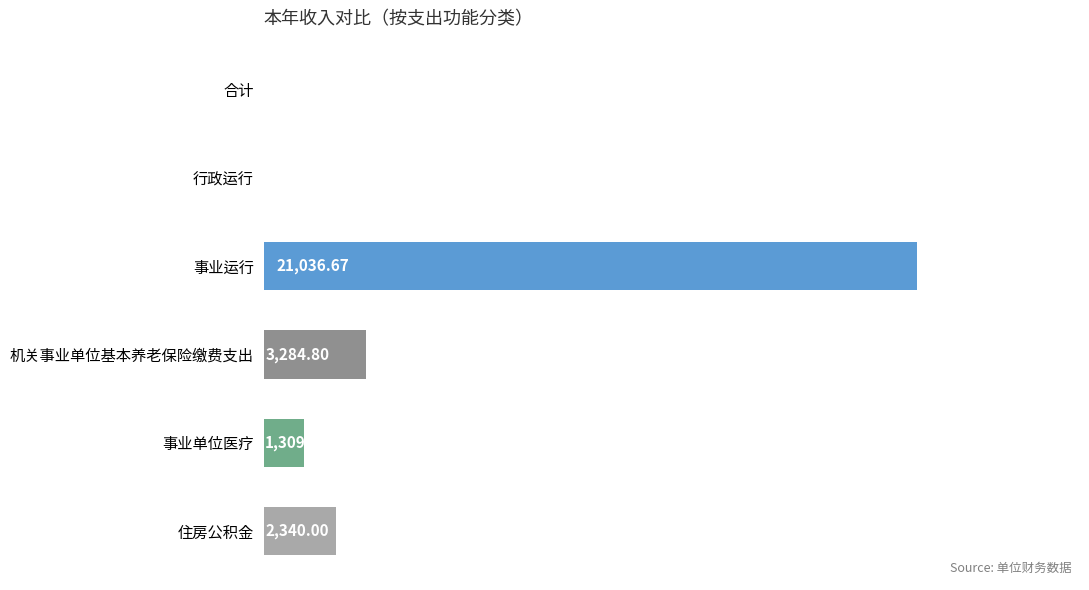

Between 住房公积金 and 合计, which is larger?

住房公积金